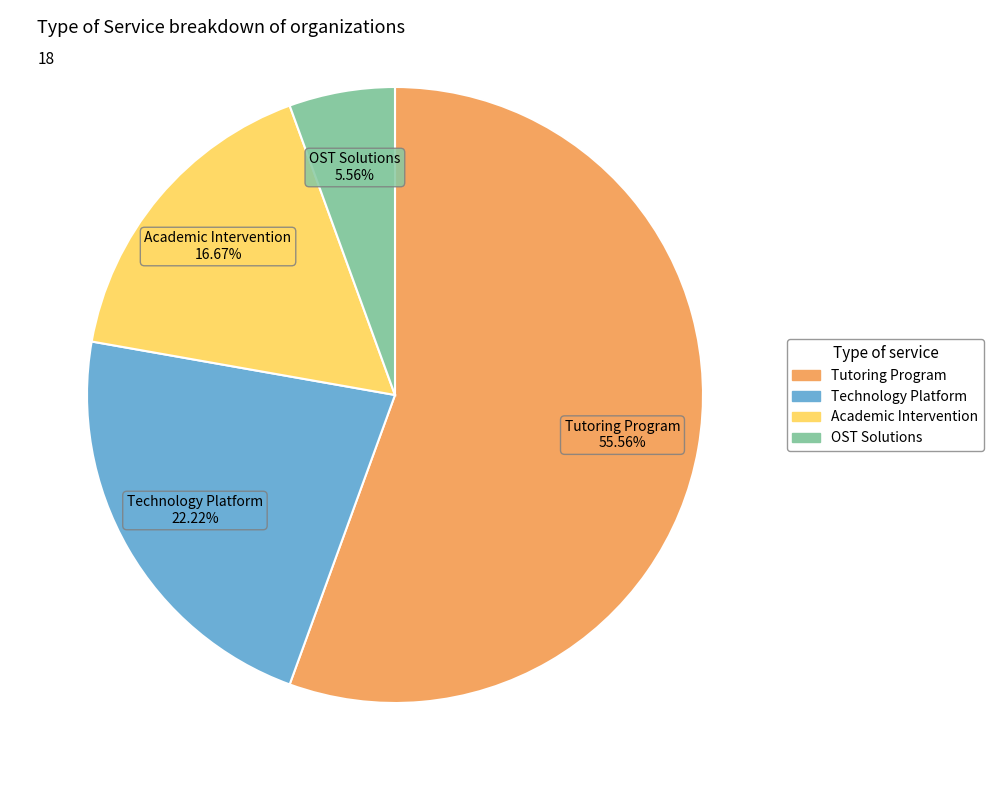

What is the largest slice in the pie chart?

Tutoring Program